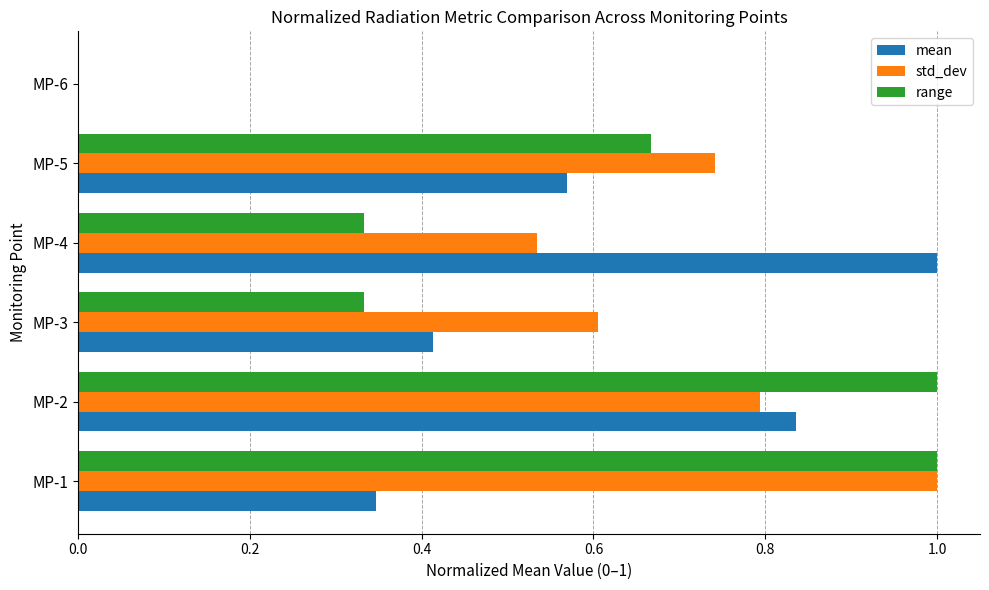

True or false: std_dev has a value of 0.6 at MP-3.

True